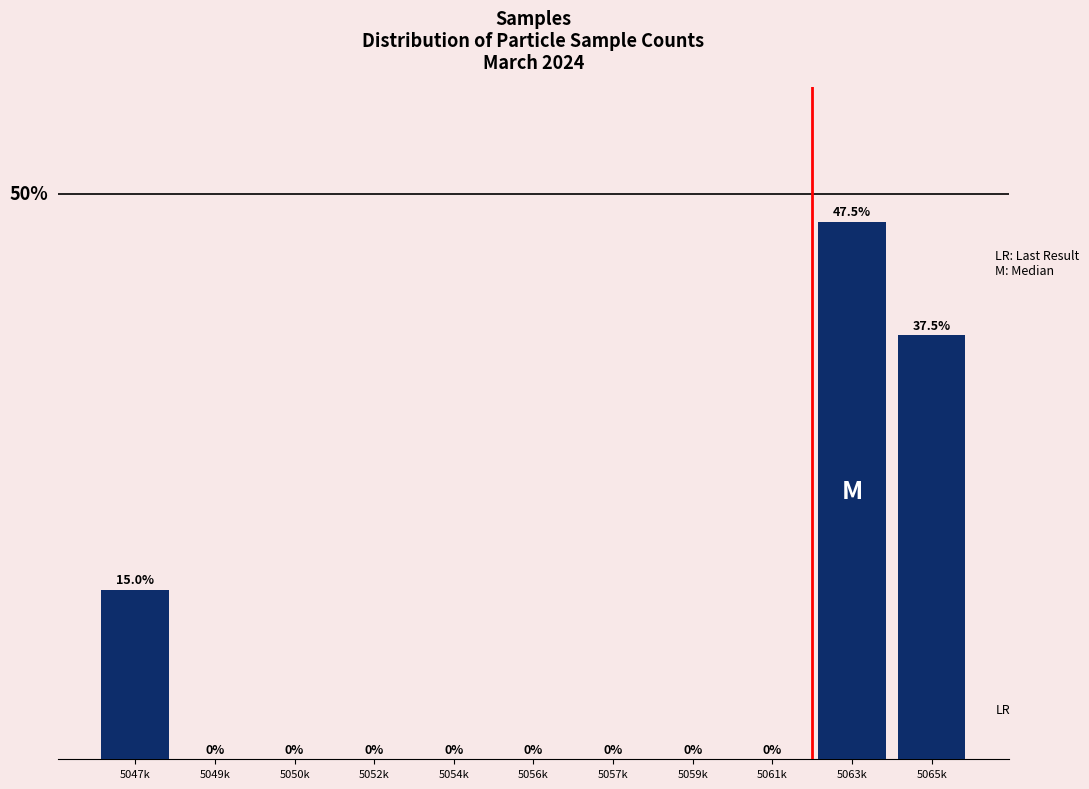

Which has a higher value, 5054k or 5063k?

5063k